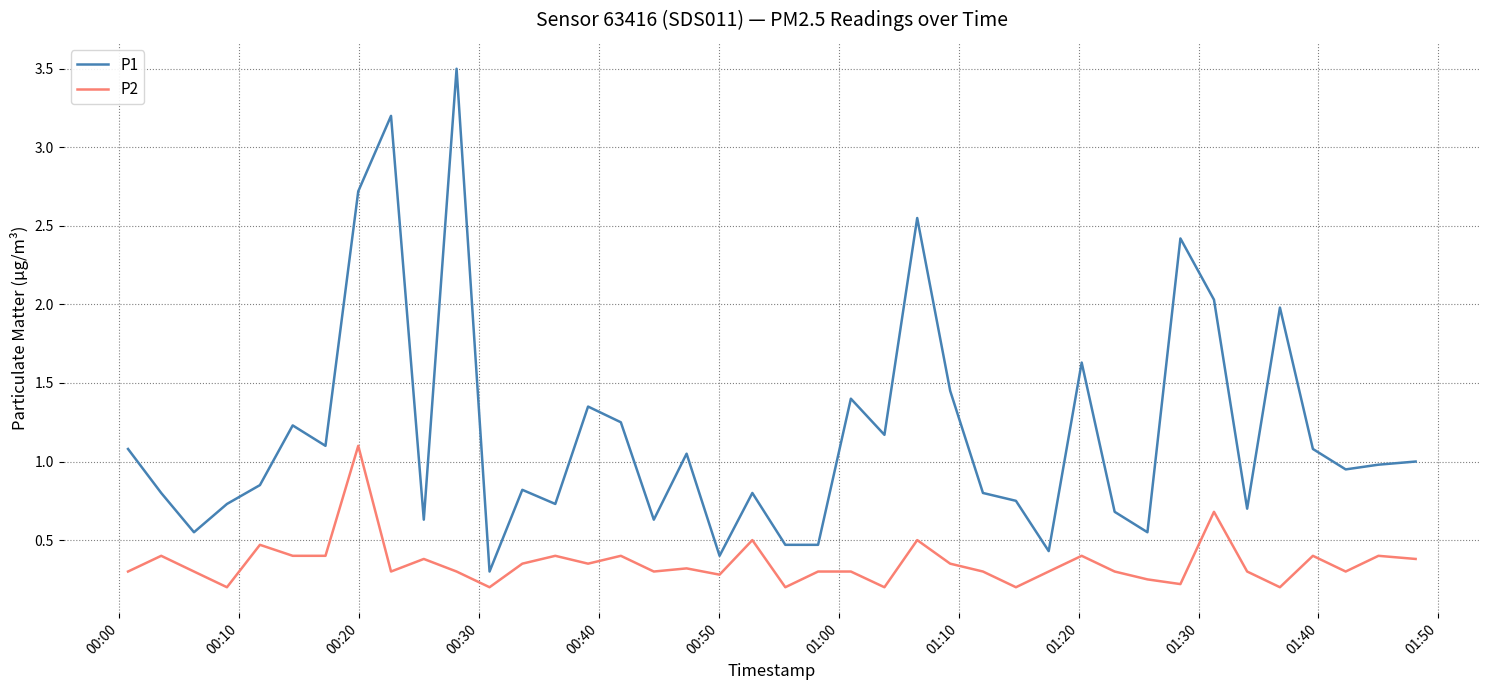

True or false: P1 and P2 intersect in this chart.

False